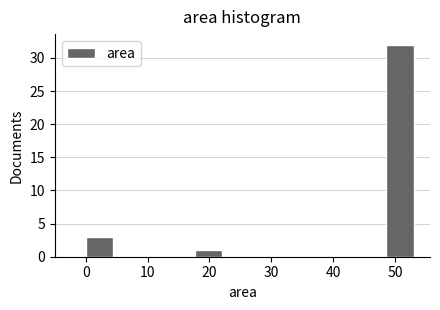

What is the height of the bar covering 18 to 22 on the x-axis? Neither the bar edges nor the heights are printed on the chart, so give them approximately, as read against the axes.

1